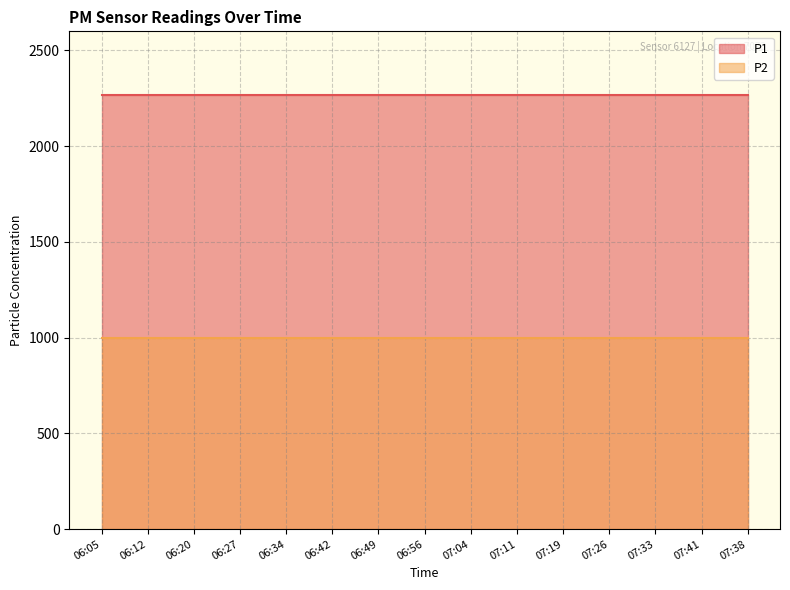

List the series in order of their overall mean, highest first.

P1, P2